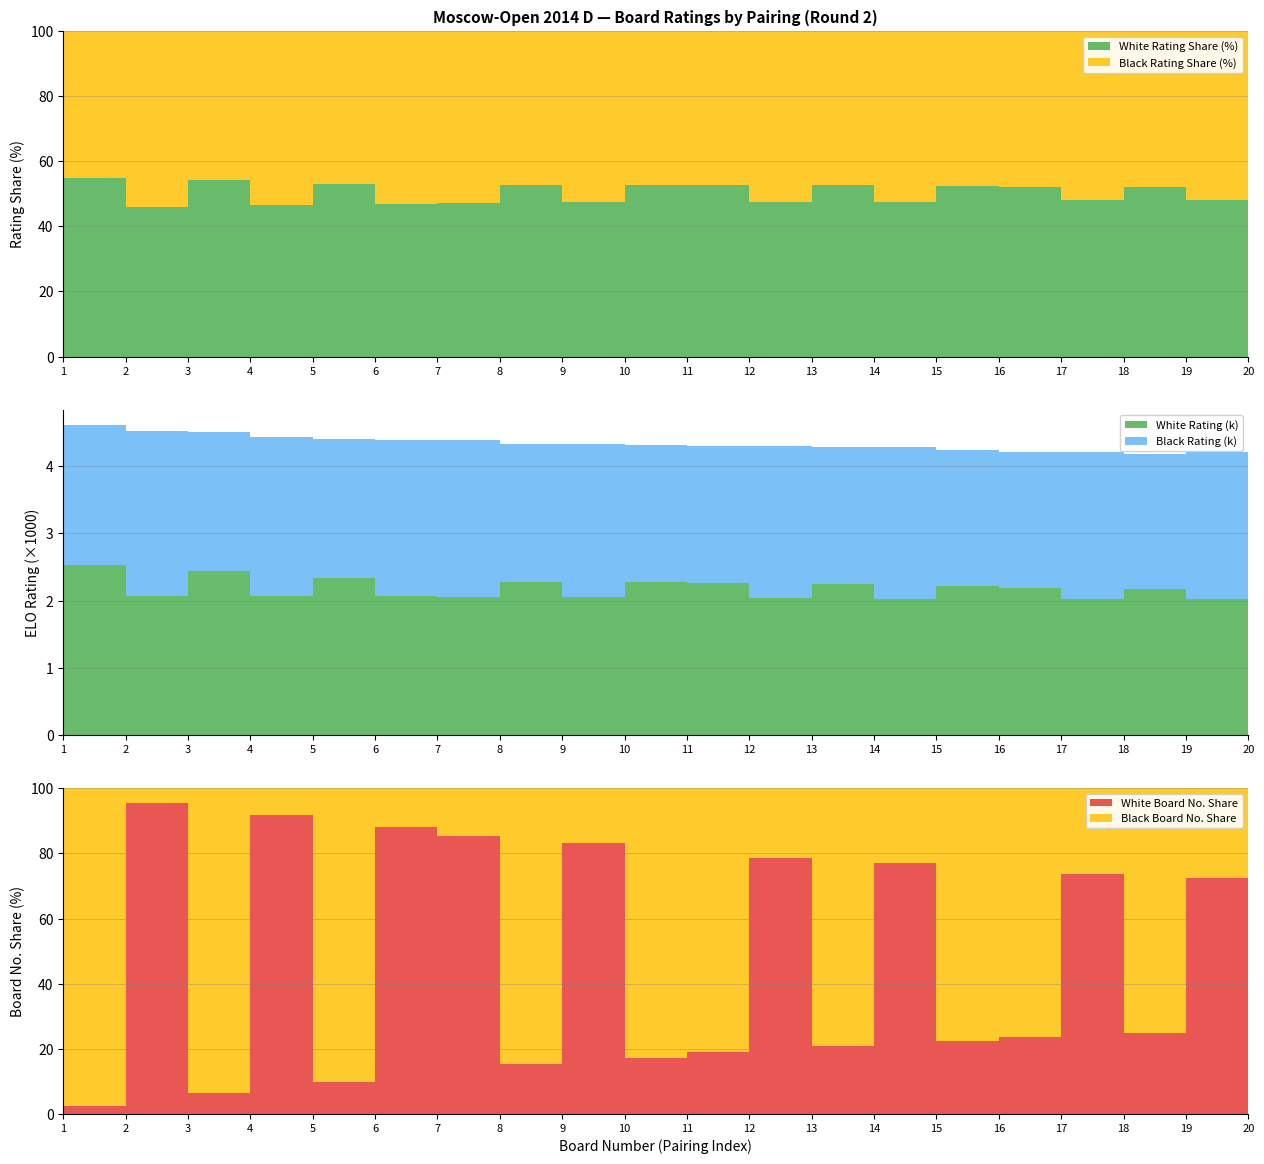

Reading left to right, transcribe all the data shown in this chart.

White Rating: 1=2528	2=2075	3=2442	4=2067	5=2337	6=2064	7=2062	8=2282	9=2050	10=2274	11=2262	12=2044	13=2250	14=2032	15=2219	16=2191	17=2029	18=2179	19=2028	20=2020
Black Rating: 1=2081	2=2447	3=2068	4=2361	5=2063	6=2331	7=2323	8=2046	9=2278	10=2035	11=2031	12=2255	13=2029	14=2248	15=2025	16=2018	17=2180	18=2007	19=2176	20=2163
White Board No.: 1=1	2=41	3=3	4=44	5=5	6=45	7=47	8=9	9=49	10=11	11=13	12=51	13=15	14=54	15=17	16=19	17=56	18=21	19=58	20=60
Black Board No.: 1=40	2=2	3=43	4=4	5=46	6=6	7=8	8=50	9=10	10=53	11=55	12=14	13=57	14=16	15=59	16=61	17=20	18=63	19=22	20=24